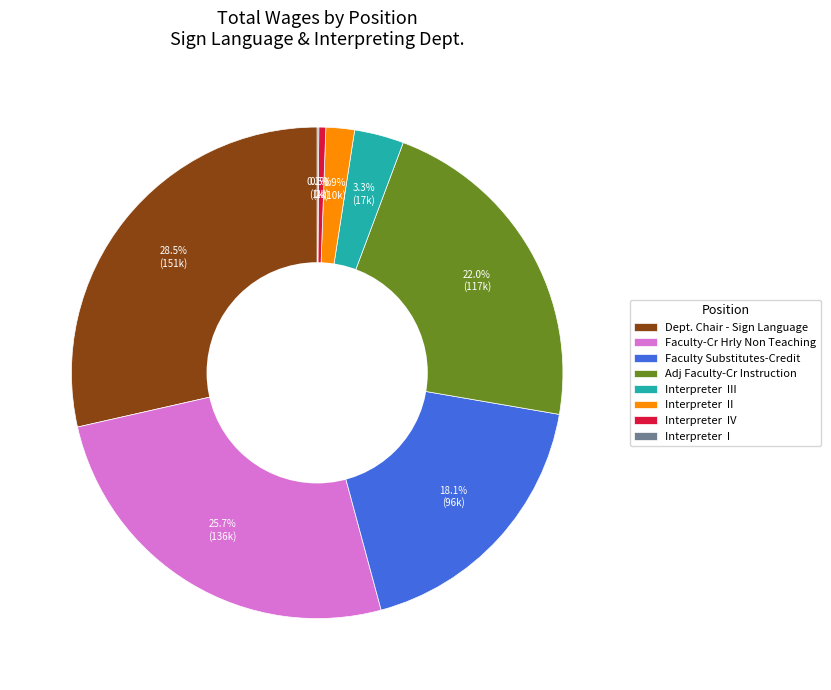

Does Adj Faculty-Cr Instruction represent more than half of the total?

No